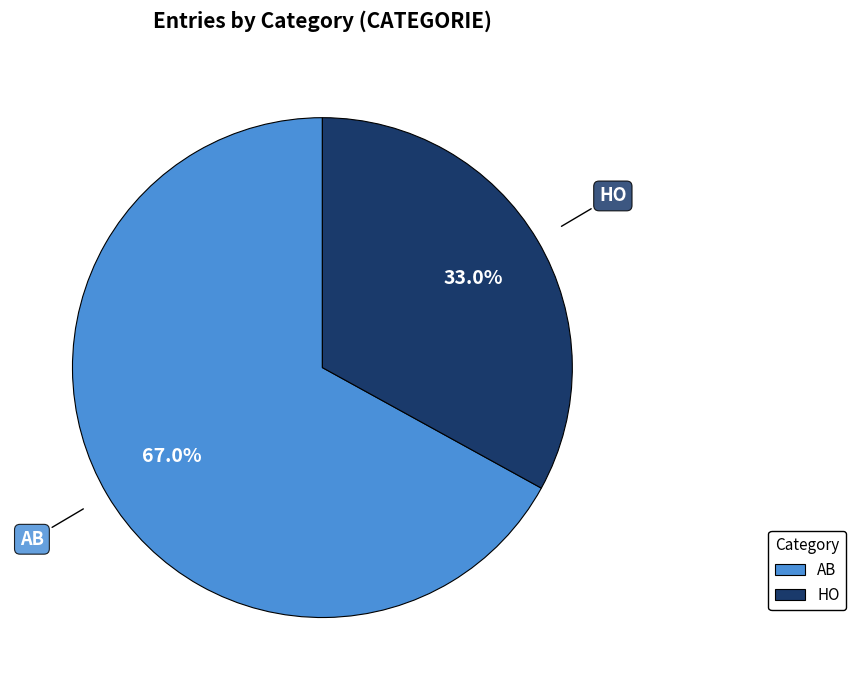

Approximately how many times larger is the value at AB compared to HO?

2.0